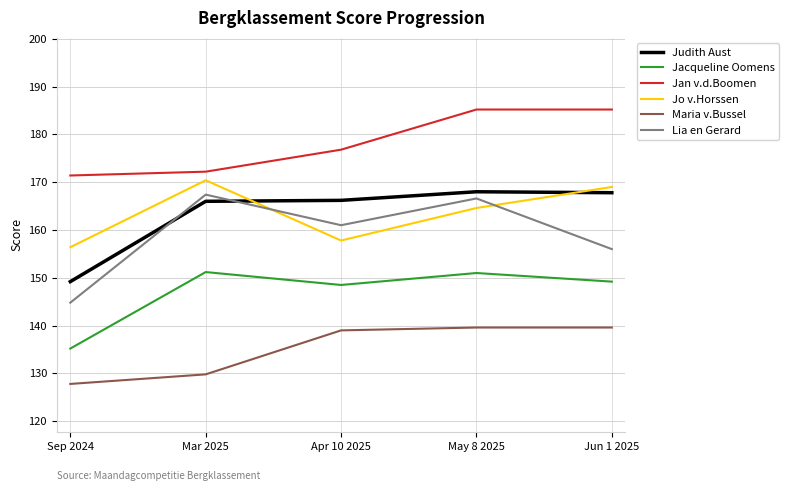

What is the average value of the Jo v.Horssen series?

163.6